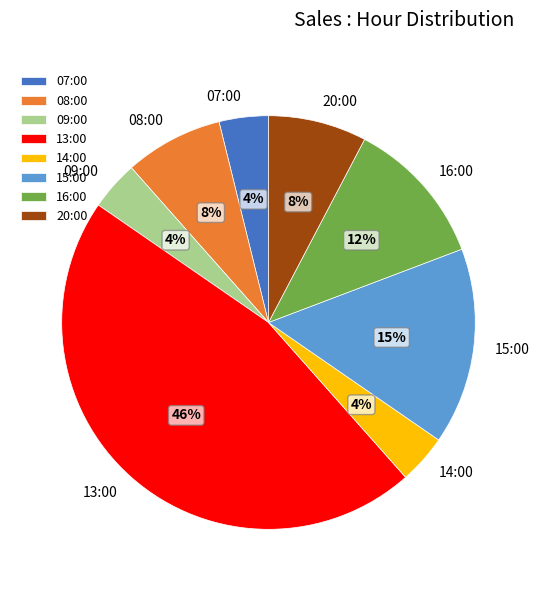

To the nearest percent, what is the average slice percentage?

12%